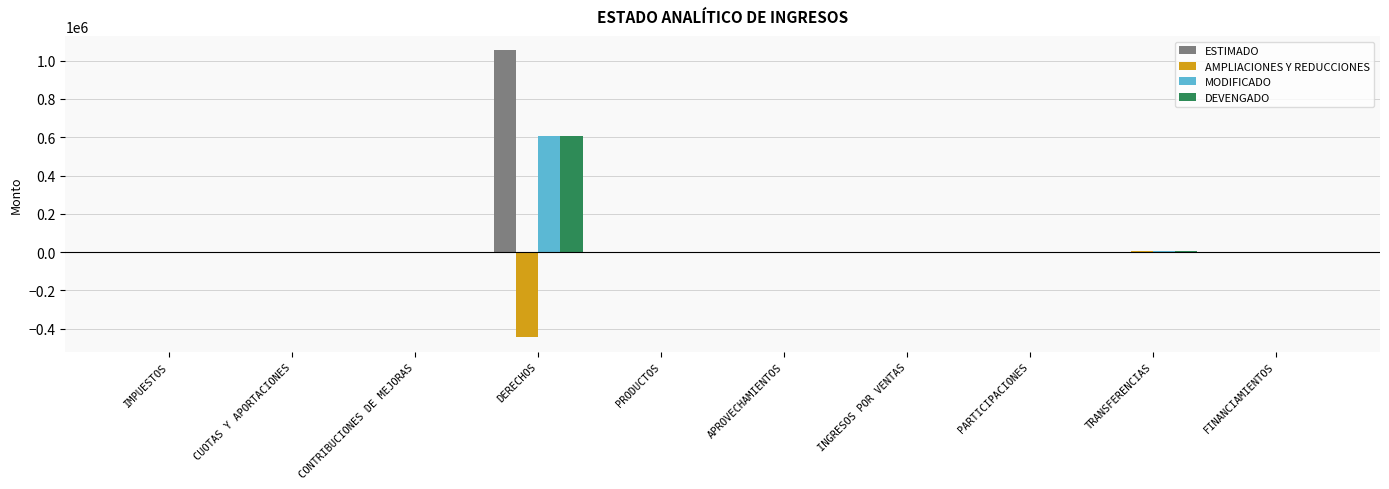

What is the sum of the DEVENGADO values at CONTRIBUCIONES DE MEJORAS and DERECHOS?

608304